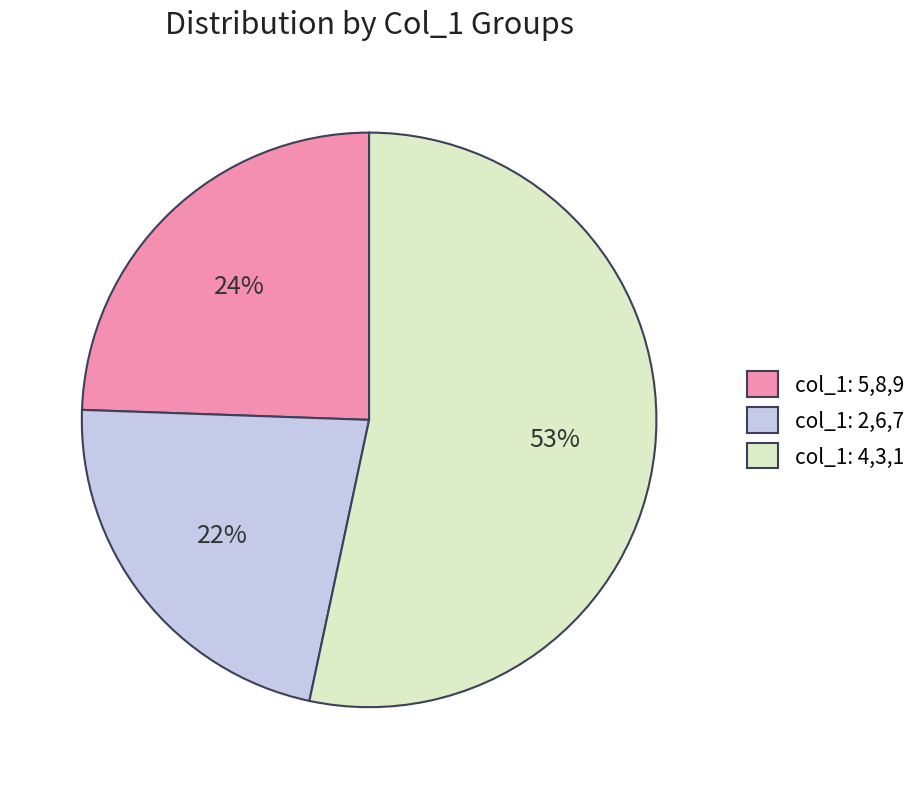

Which slice is the largest?

col_1: 4,3,1